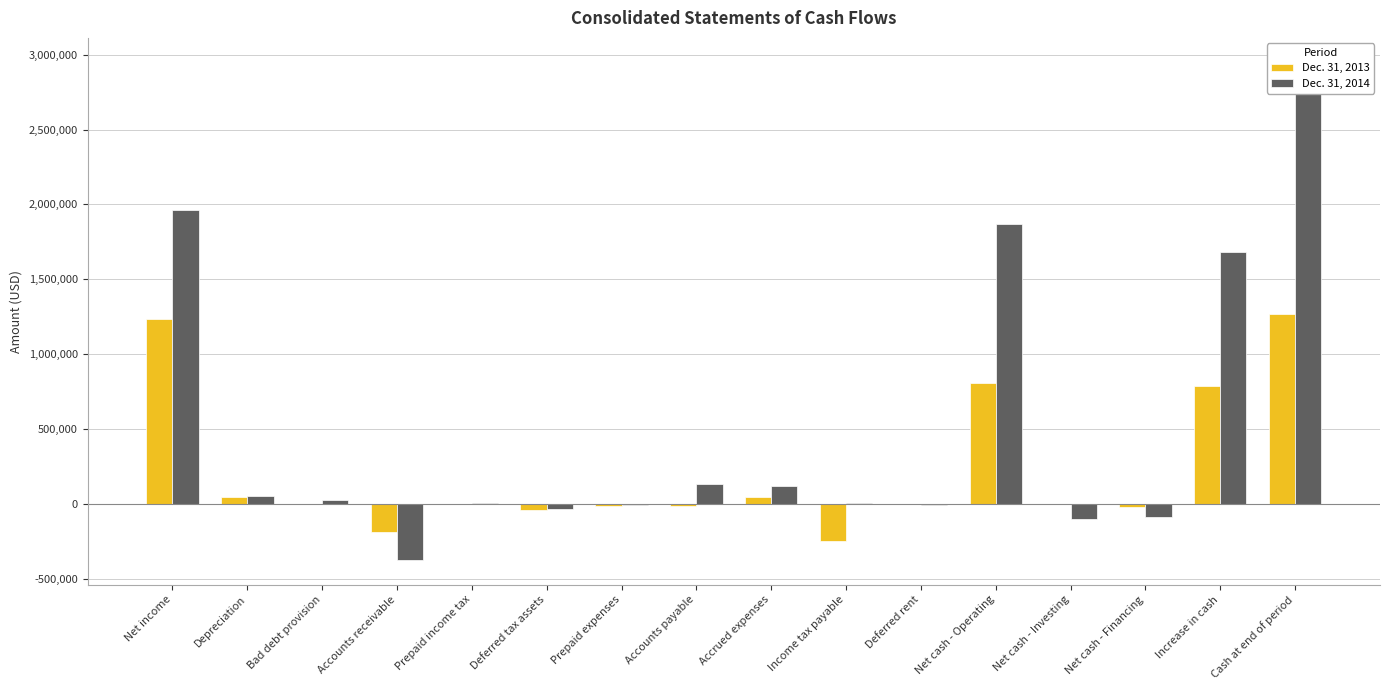

What is the total value across all series at Depreciation?

92756